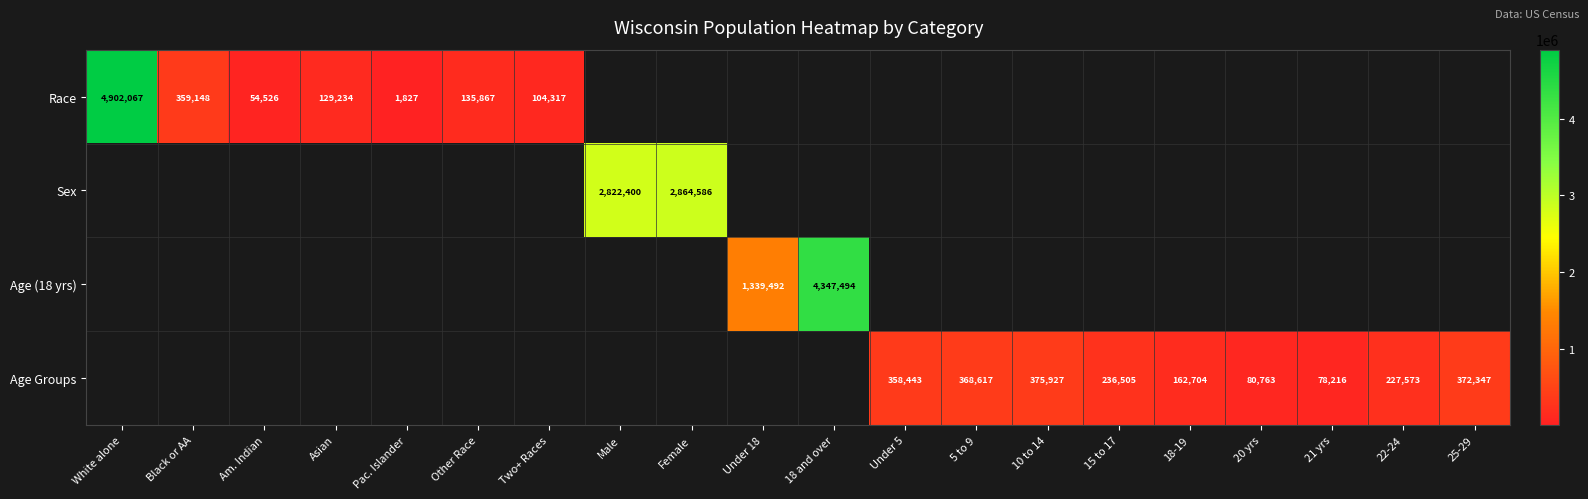

How many series are shown in this chart?

4